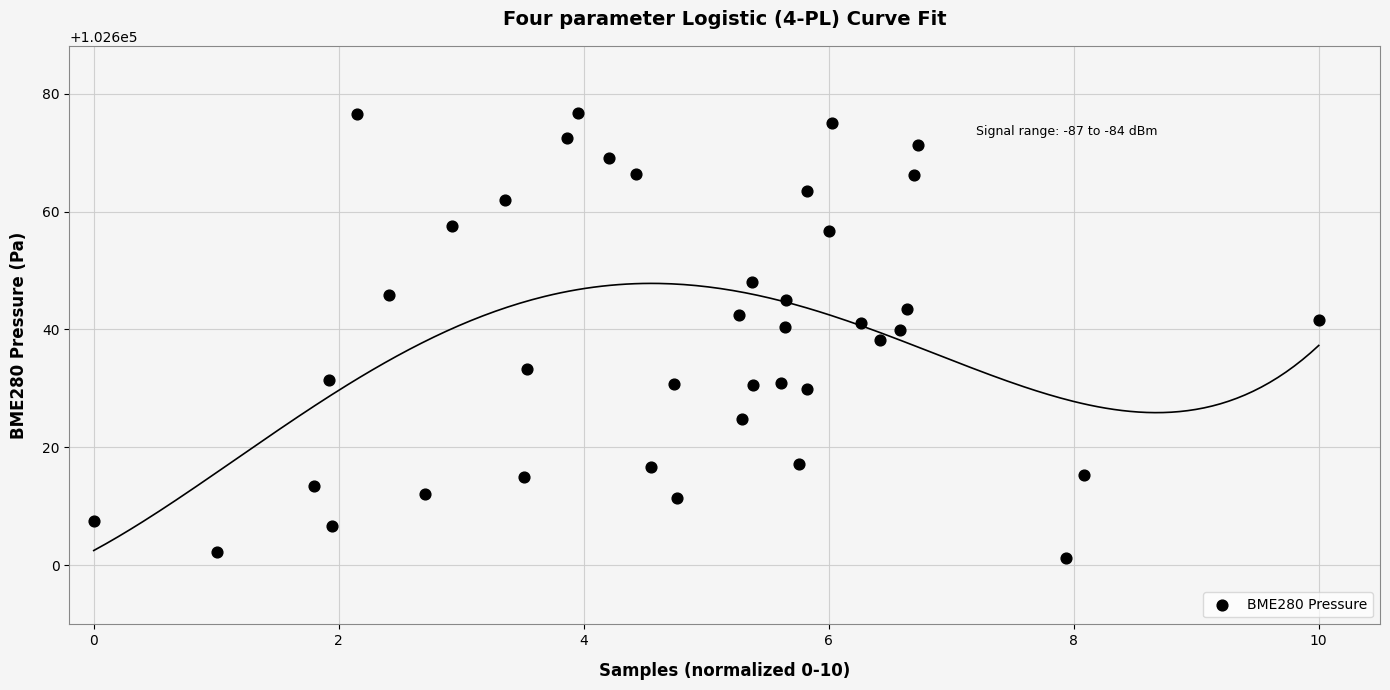

What is the range of X values (max minus min)?

10.0